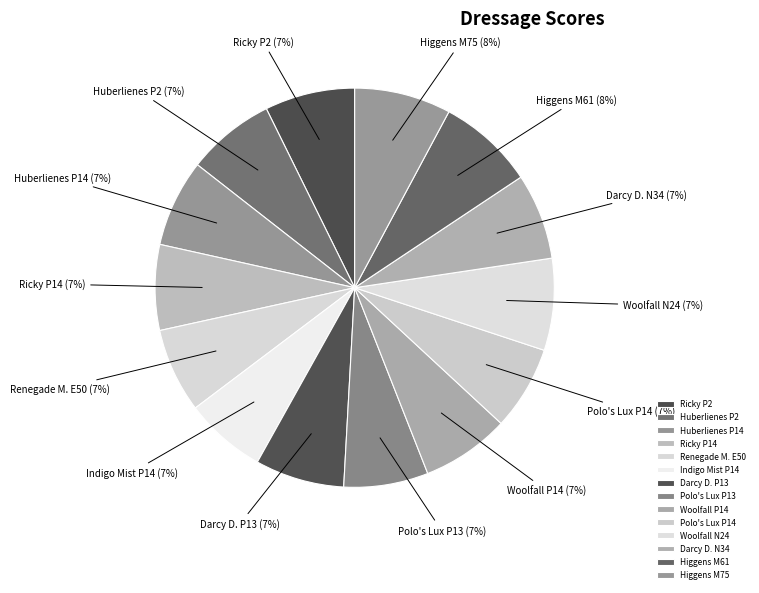

How many slices are in this pie chart?

14